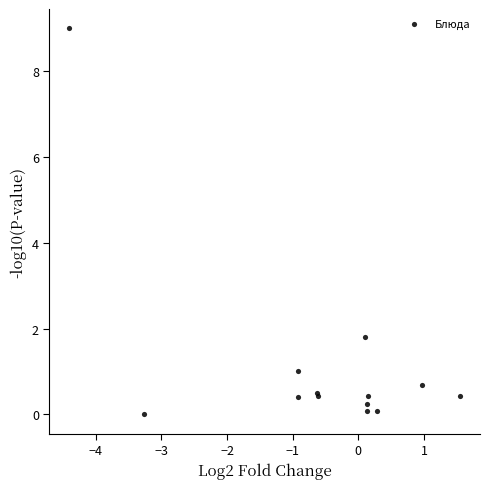

What Y value in the scatter plot is closest to 4?

1.8